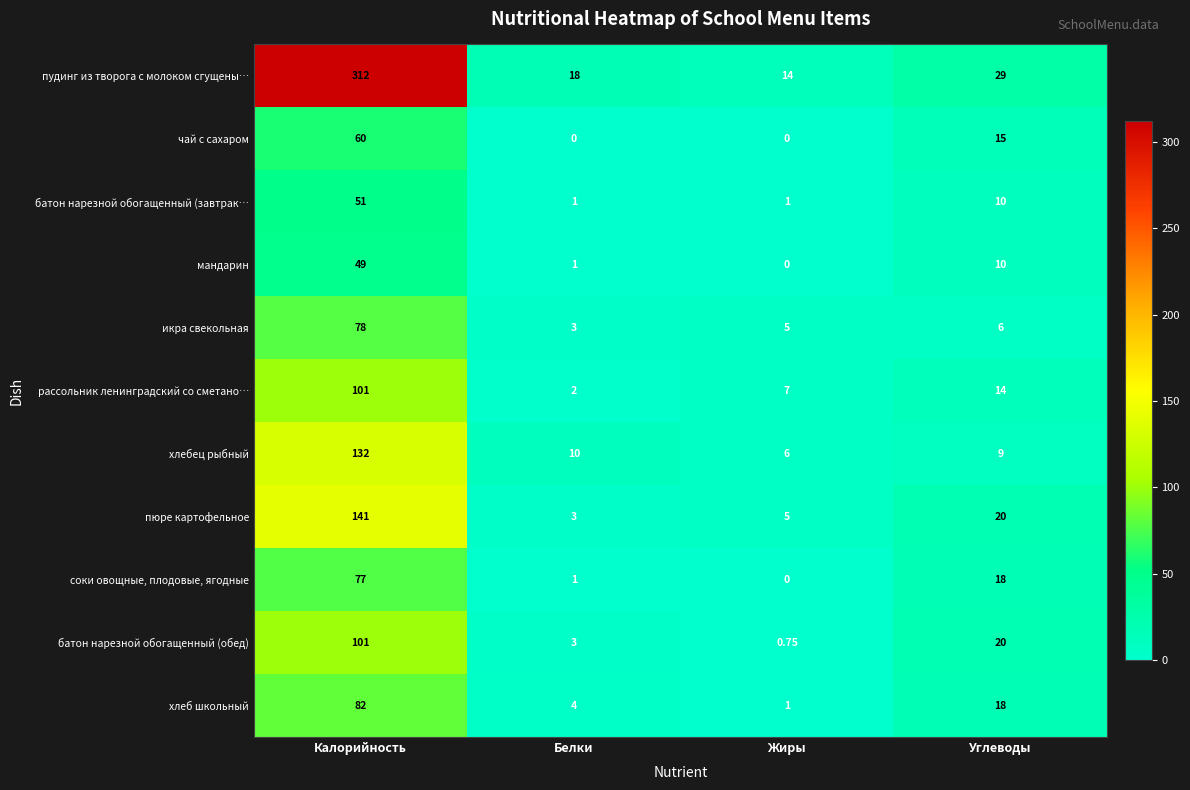

What is the spread (max minus min) of values at Углеводы?

23.0